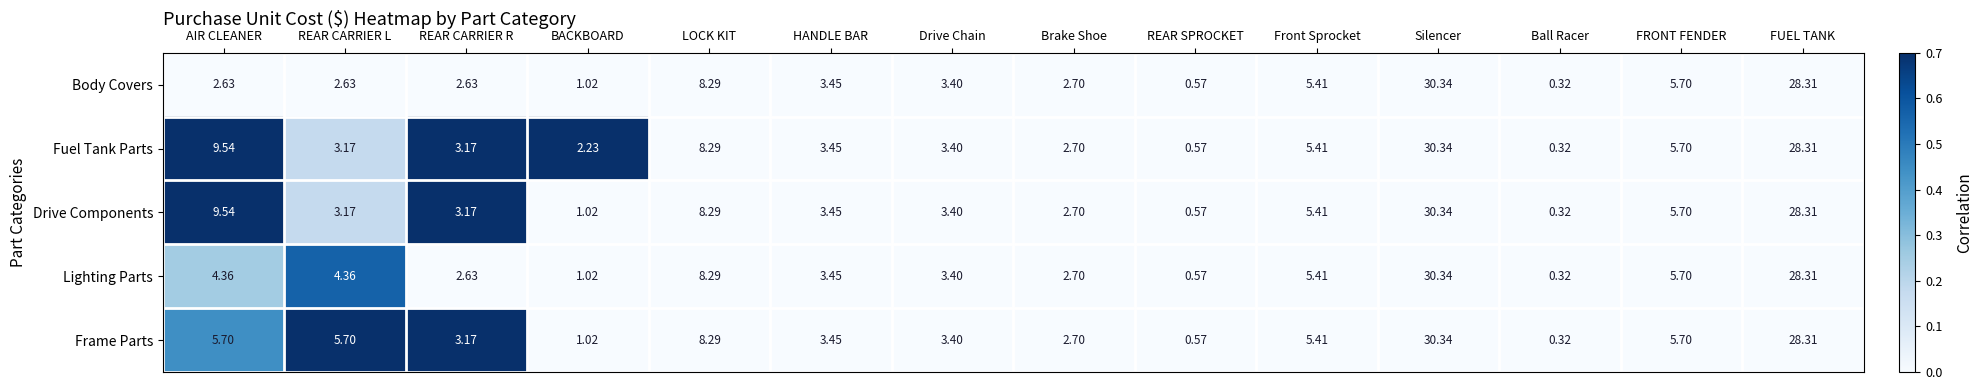

Is the value of Fuel Tank Parts at BACKBOARD greater than the value of Drive Components at Silencer?

No